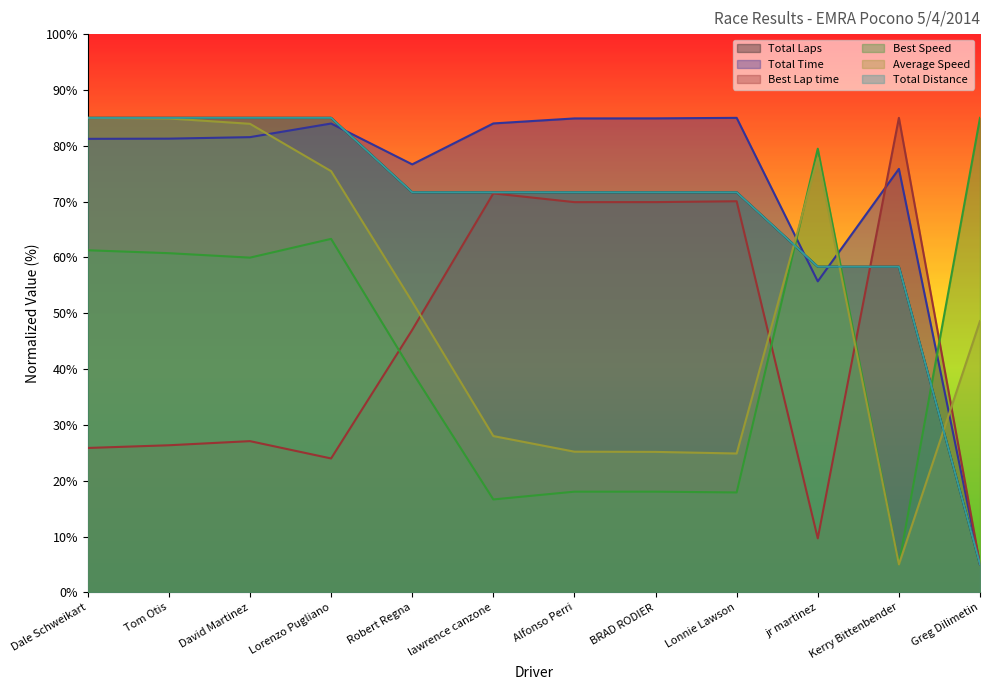

The value of Best Speed at BRAD RODIER is 18.0. True or false?

True